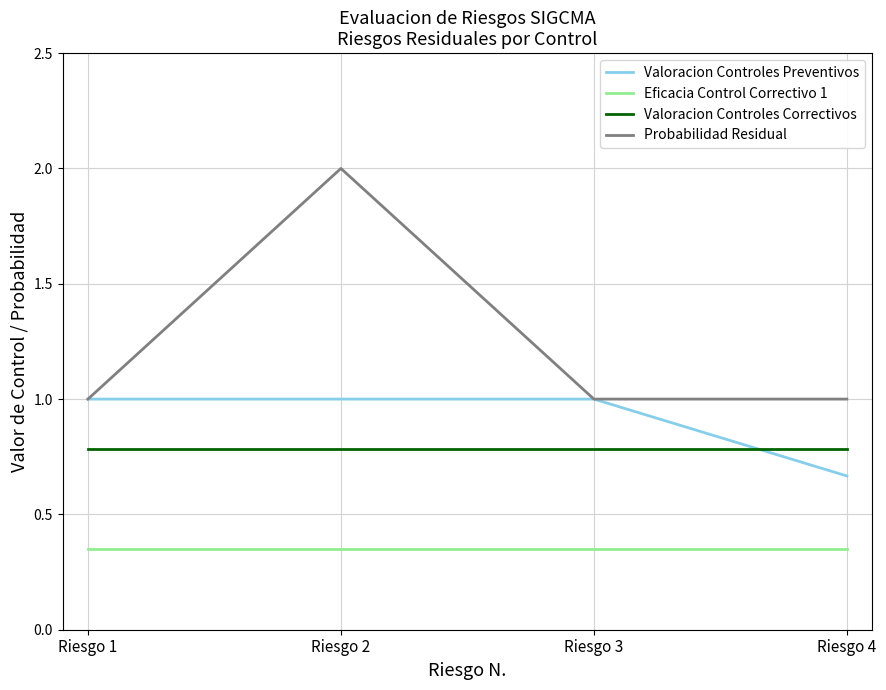

Read the Probabilidad Residual value at Riesgo 4.

1.0